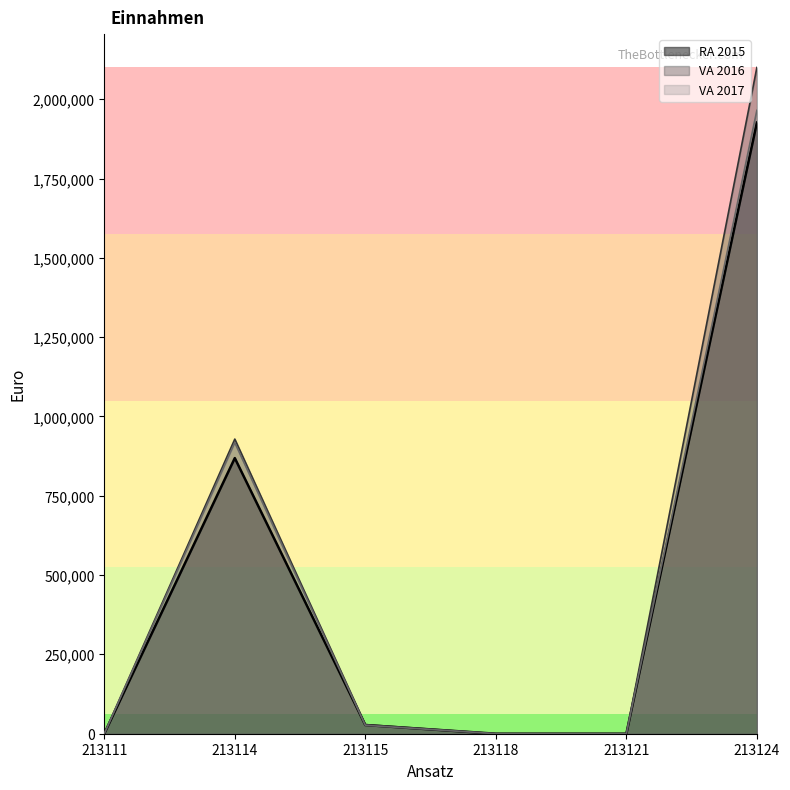

Reading left to right, extract all data points from this chart.

RA 2015: 213111=106	213114=868814	213115=27386	213118=0	213121=31	213124=1926507
VA 2016: 213111=400	213114=928700	213115=28800	213118=100	213121=100	213124=2100100
VA 2017: 213111=300	213114=917400	213115=26500	213118=100	213121=100	213124=1965000